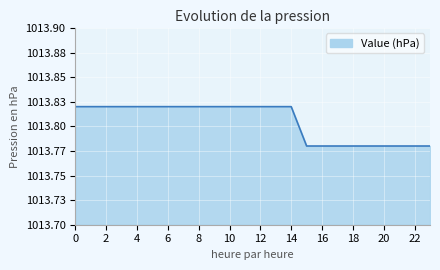

List the labels in order of value, largest first.

0, 1, 2, 3, 4, 5, 6, 7, 8, 9, 10, 11, 12, 13, 14, 15, 16, 17, 18, 19, 20, 21, 22, 23